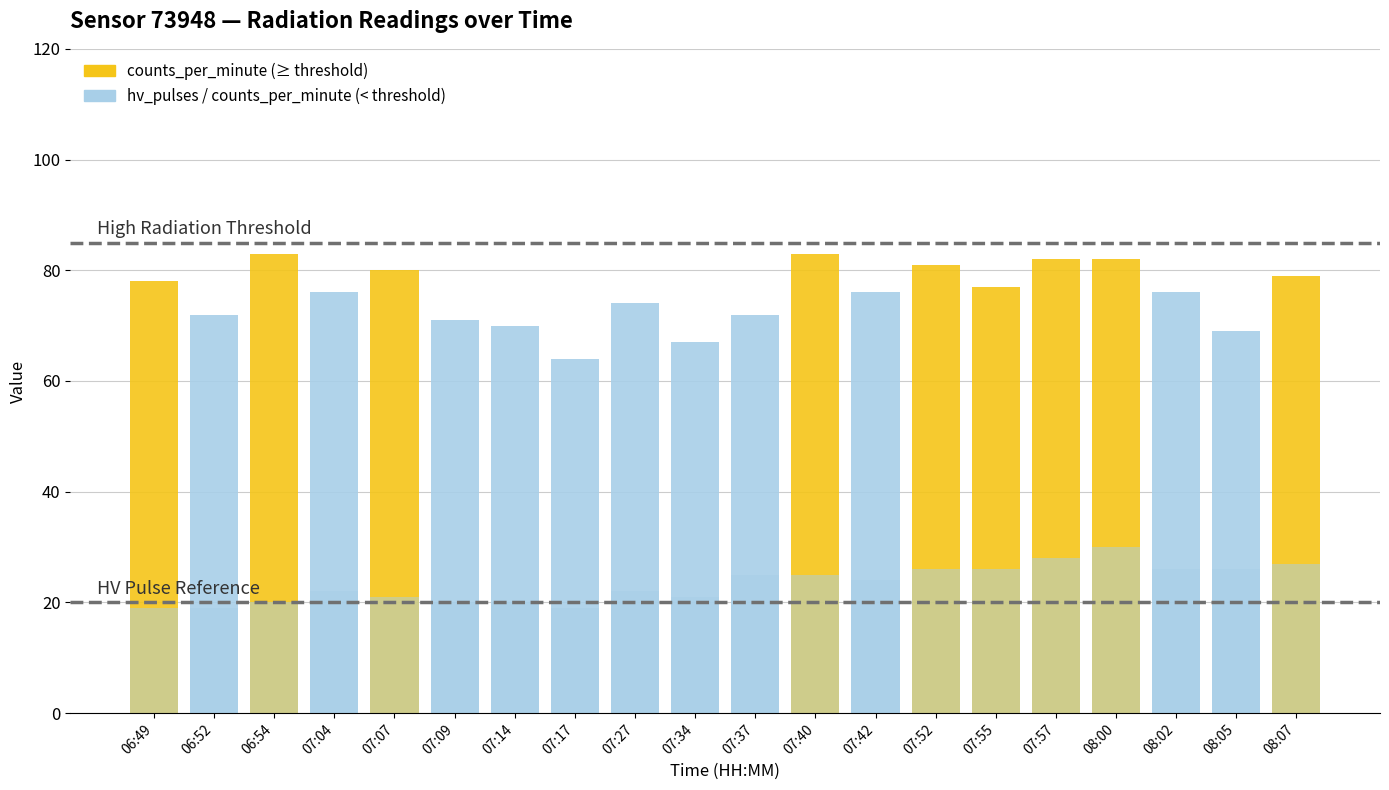

At 08:00, list the series in order from smallest to largest.

hv_pulses, counts_per_minute